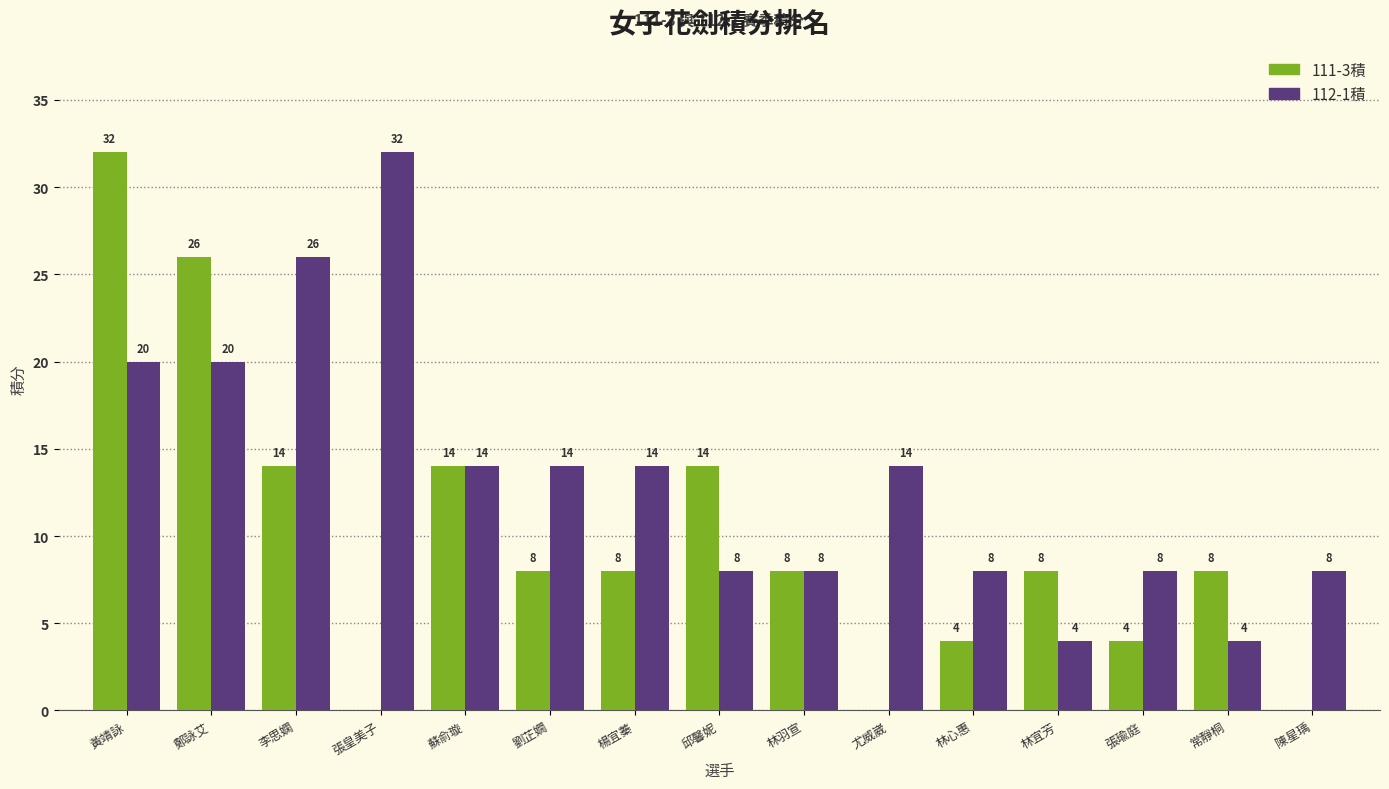

What is the sum of the 112-1積 values at 鄭詠艾 and 尤威崴?

34